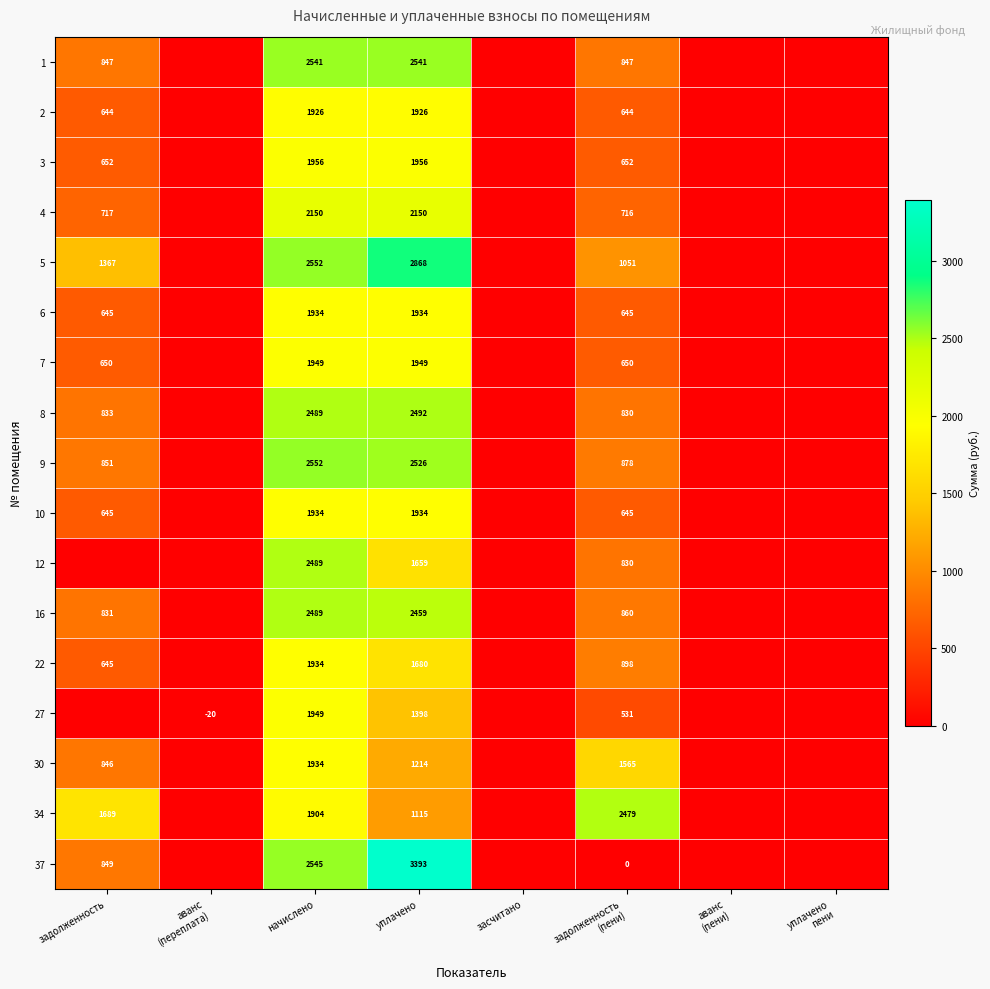

Is the value of 7 at задолженность greater than the value of 22 at начислено?

No